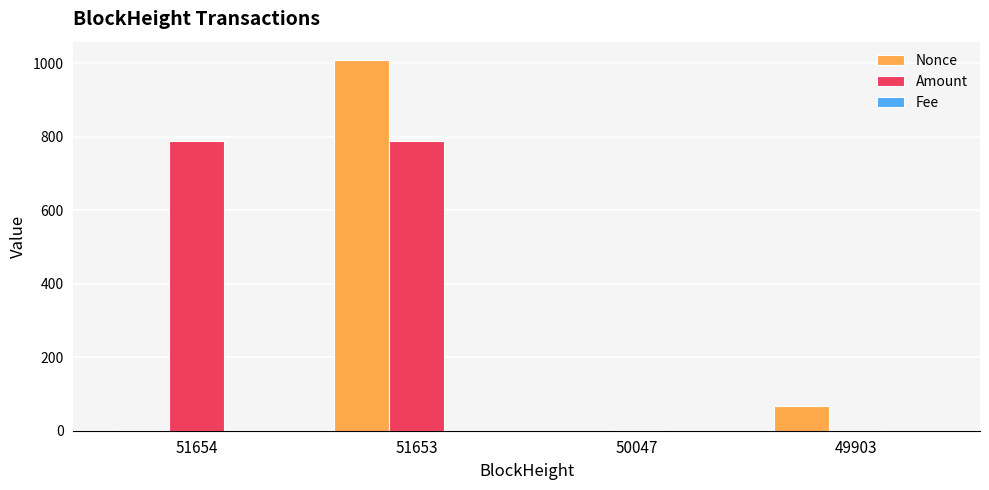

At which label is Nonce closest to 504?

49903